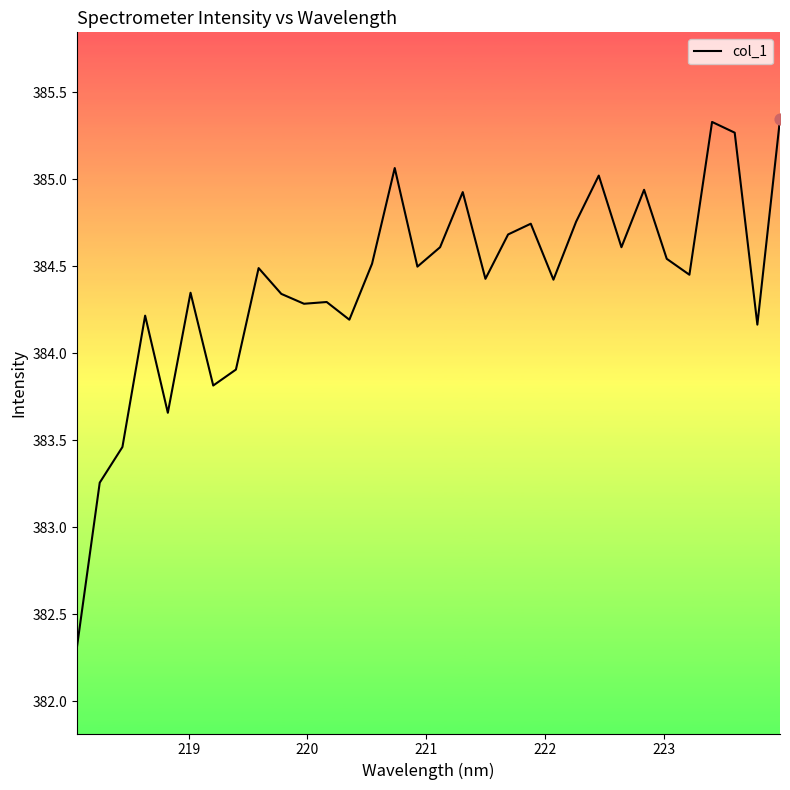

What is the smallest value displayed?

382.3